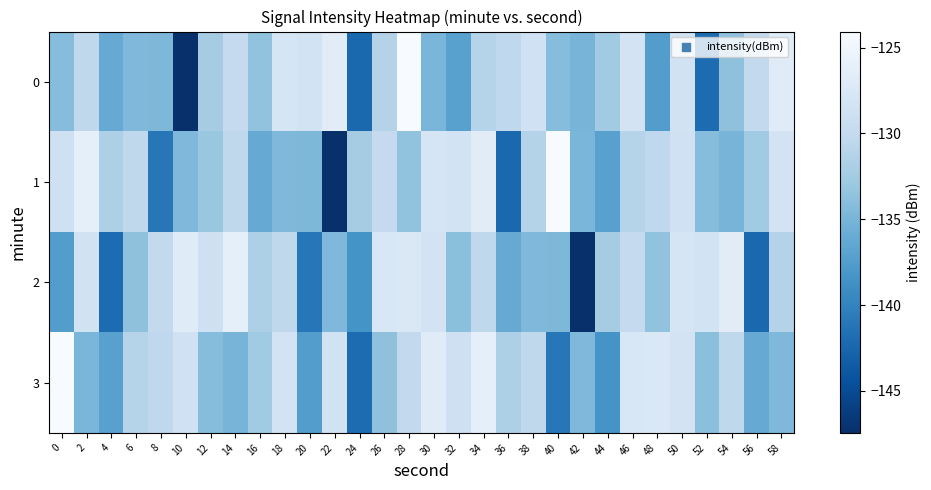

Reading right to left, what are all the values shown in this chart?

0: 58=-126.9	56=-130.1	54=-133.7	52=-142.0	50=-128.5	48=-137.4	46=-128.3	44=-132.6	42=-135.1	40=-134.2	38=-128.8	36=-130.4	34=-131.0	32=-137.1	30=-134.9	28=-124.1	26=-131.3	24=-142.3	22=-126.6	20=-128.4	18=-128.1	16=-133.5	14=-130.0	12=-132.3	10=-147.4	8=-134.7	6=-134.7	4=-136.1	2=-130.4	0=-134.2
1: 58=-128.3	56=-132.6	54=-135.1	52=-134.2	50=-128.8	48=-130.4	46=-131.0	44=-137.1	42=-134.9	40=-124.1	38=-131.3	36=-142.3	34=-126.6	32=-128.4	30=-128.1	28=-133.5	26=-130.0	24=-132.3	22=-147.4	20=-134.7	18=-134.7	16=-136.1	14=-130.4	12=-133.1	10=-134.6	8=-141.0	6=-130.4	4=-131.7	2=-126.2	0=-128.8
2: 58=-131.3	56=-142.3	54=-126.6	52=-128.4	50=-128.1	48=-133.5	46=-130.0	44=-132.3	42=-147.4	40=-134.7	38=-134.7	36=-136.1	34=-130.4	32=-133.9	30=-128.3	28=-127.4	26=-127.7	24=-138.4	22=-134.6	20=-141.0	18=-130.4	16=-131.7	14=-126.2	12=-128.8	10=-126.9	8=-130.1	6=-133.7	4=-142.0	2=-128.5	0=-137.4
3: 58=-134.7	56=-136.1	54=-130.4	52=-133.9	50=-128.3	48=-127.4	46=-127.7	44=-138.4	42=-134.6	40=-141.0	38=-130.4	36=-131.7	34=-126.2	32=-128.8	30=-126.9	28=-130.1	26=-133.7	24=-142.0	22=-128.5	20=-137.4	18=-128.3	16=-132.6	14=-135.1	12=-134.2	10=-128.8	8=-130.4	6=-131.0	4=-137.1	2=-134.9	0=-124.1